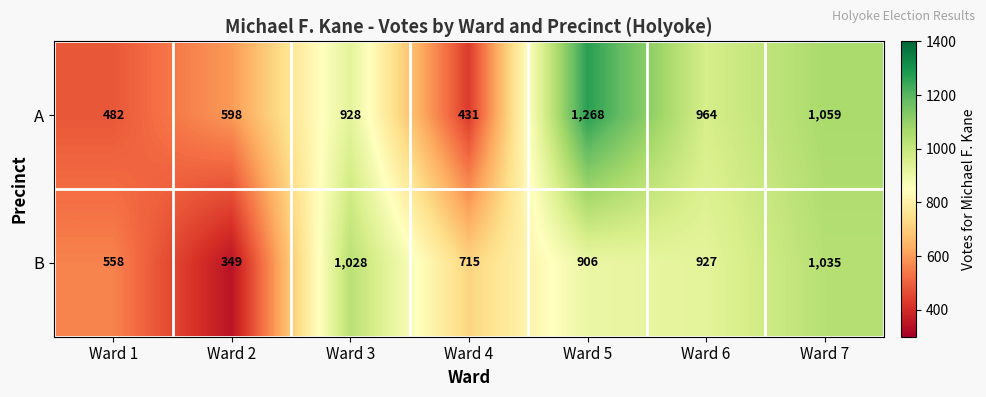

Where is B nearest to the value 692?

Ward 4